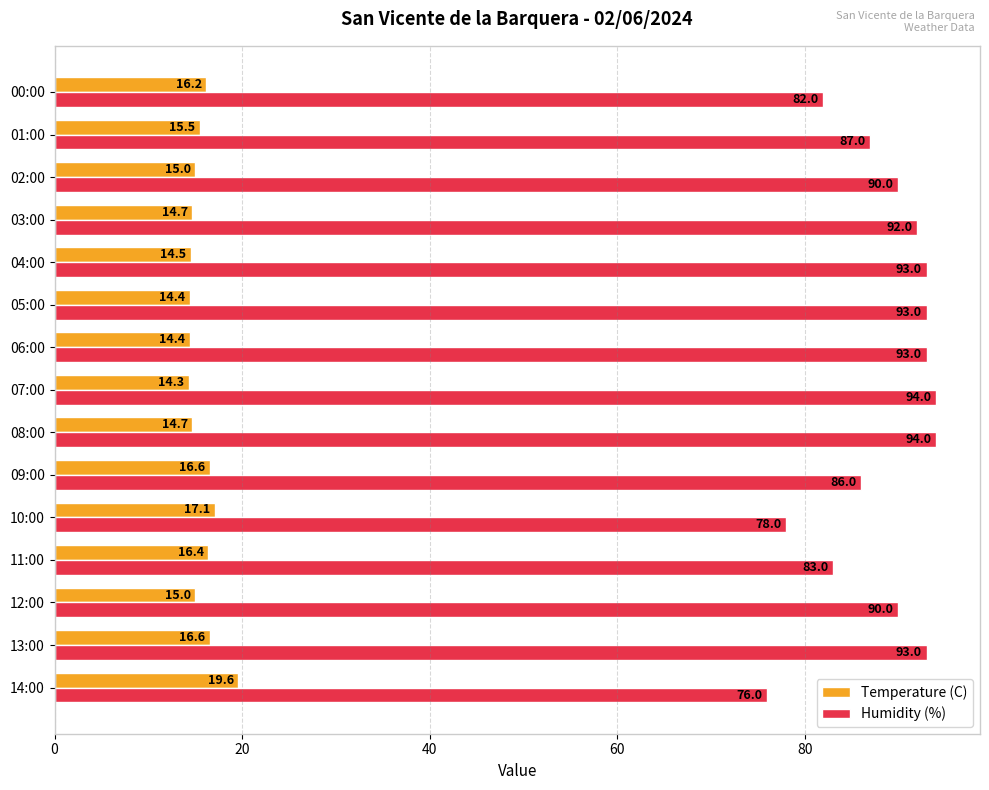

The Humidity (%) series shows 123.6 at 09:00. True or false?

False